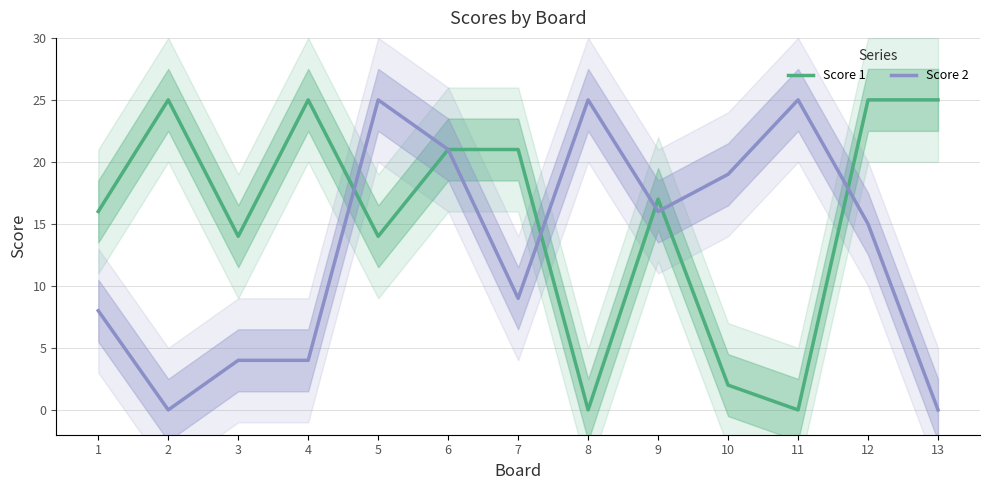

At how many categories does at least one series exceed 21?

7